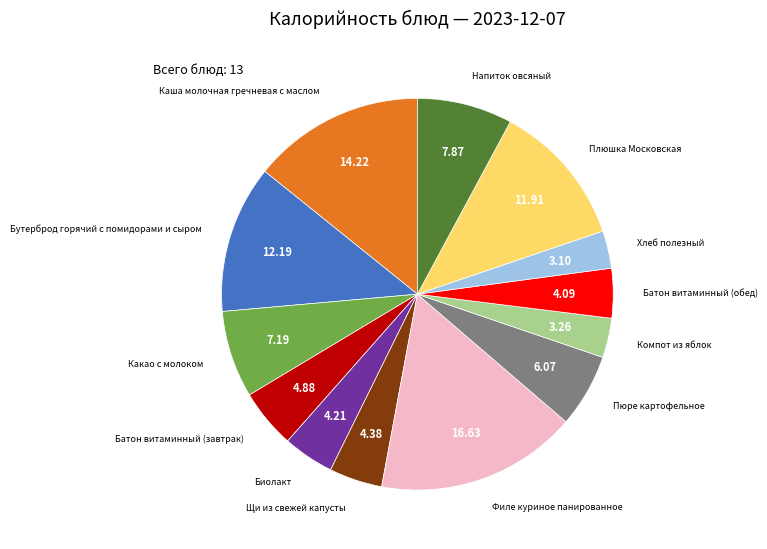

Does any single category account for the majority?

No